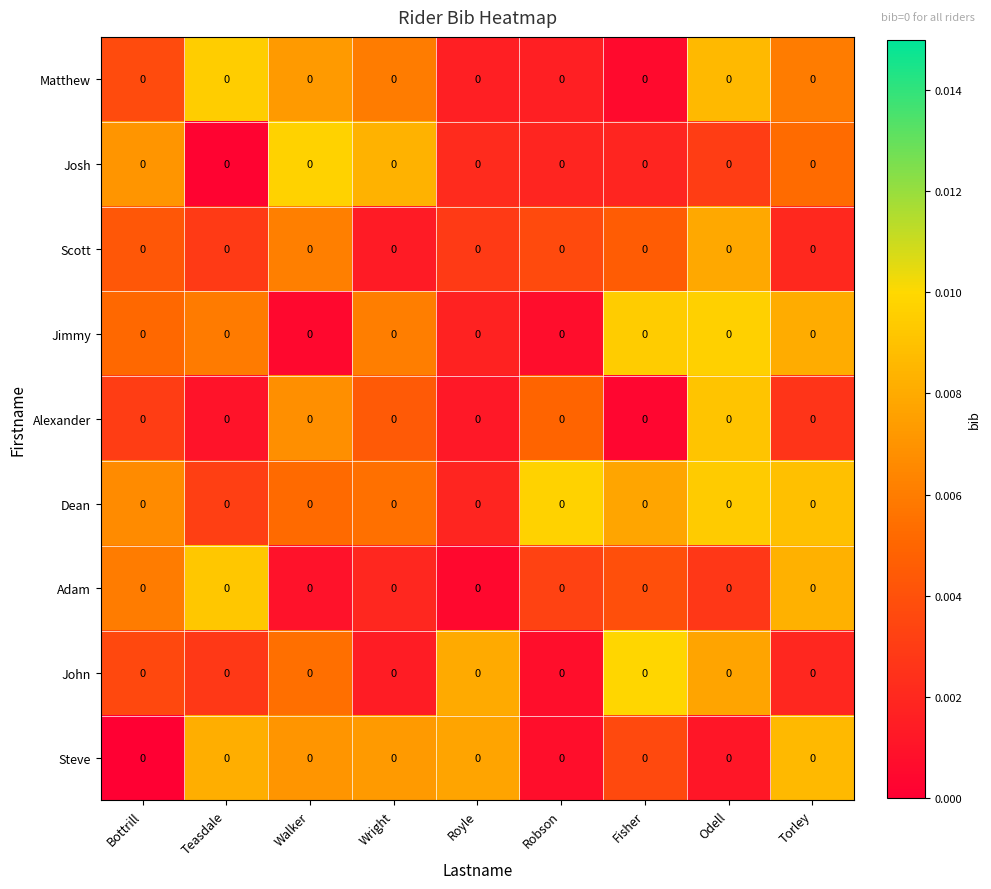

Reading left to right, extract all data points from this chart.

Matthew: Bottrill=0.0	Teasdale=0.0	Walker=0.0	Wright=0.0	Royle=0.0	Robson=0.0	Fisher=0.0	Odell=0.0	Torley=0.0
Josh: Bottrill=0.0	Teasdale=0.0	Walker=0.0	Wright=0.0	Royle=0.0	Robson=0.0	Fisher=0.0	Odell=0.0	Torley=0.0
Scott: Bottrill=0.0	Teasdale=0.0	Walker=0.0	Wright=0.0	Royle=0.0	Robson=0.0	Fisher=0.0	Odell=0.0	Torley=0.0
Jimmy: Bottrill=0.0	Teasdale=0.0	Walker=0.0	Wright=0.0	Royle=0.0	Robson=0.0	Fisher=0.0	Odell=0.0	Torley=0.0
Alexander: Bottrill=0.0	Teasdale=0.0	Walker=0.0	Wright=0.0	Royle=0.0	Robson=0.0	Fisher=0.0	Odell=0.0	Torley=0.0
Dean: Bottrill=0.0	Teasdale=0.0	Walker=0.0	Wright=0.0	Royle=0.0	Robson=0.0	Fisher=0.0	Odell=0.0	Torley=0.0
Adam: Bottrill=0.0	Teasdale=0.0	Walker=0.0	Wright=0.0	Royle=0.0	Robson=0.0	Fisher=0.0	Odell=0.0	Torley=0.0
John: Bottrill=0.0	Teasdale=0.0	Walker=0.0	Wright=0.0	Royle=0.0	Robson=0.0	Fisher=0.0	Odell=0.0	Torley=0.0
Steve: Bottrill=0.0	Teasdale=0.0	Walker=0.0	Wright=0.0	Royle=0.0	Robson=0.0	Fisher=0.0	Odell=0.0	Torley=0.0